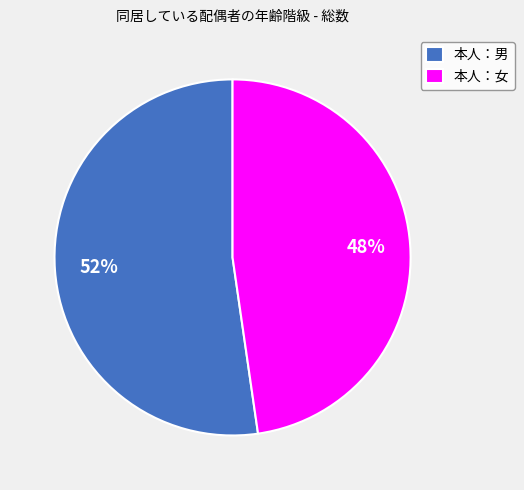

To the nearest percent, what is the combined percentage of 本人：女 and 本人：男?

100%